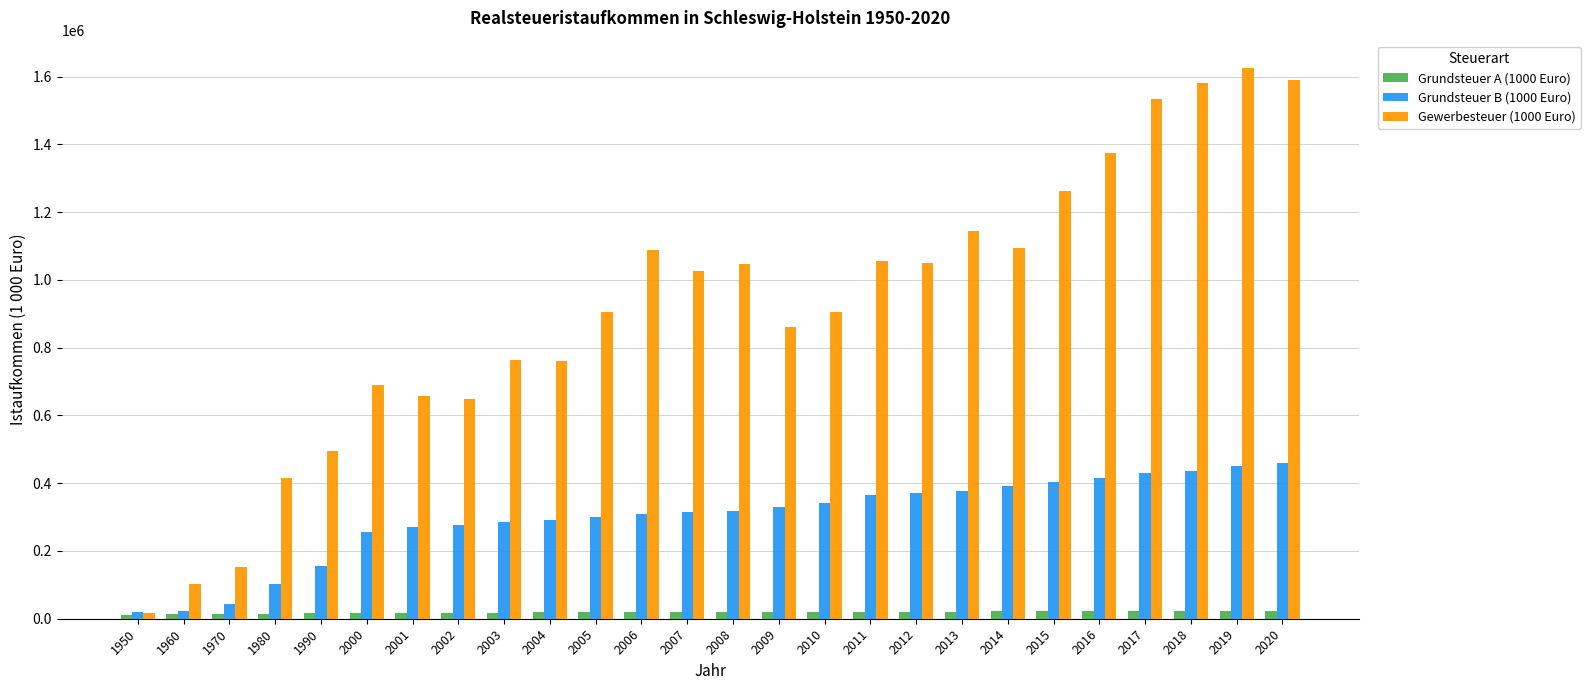

List the series in order of their overall mean, lowest first.

Grundsteuer A (1000 Euro), Grundsteuer B (1000 Euro), Gewerbesteuer (1000 Euro)